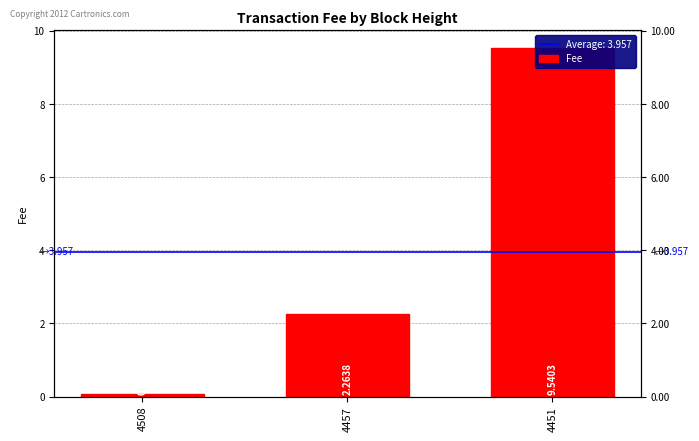

Reading left to right, list all the values displayed in this chart.

0.1	2.3	9.5